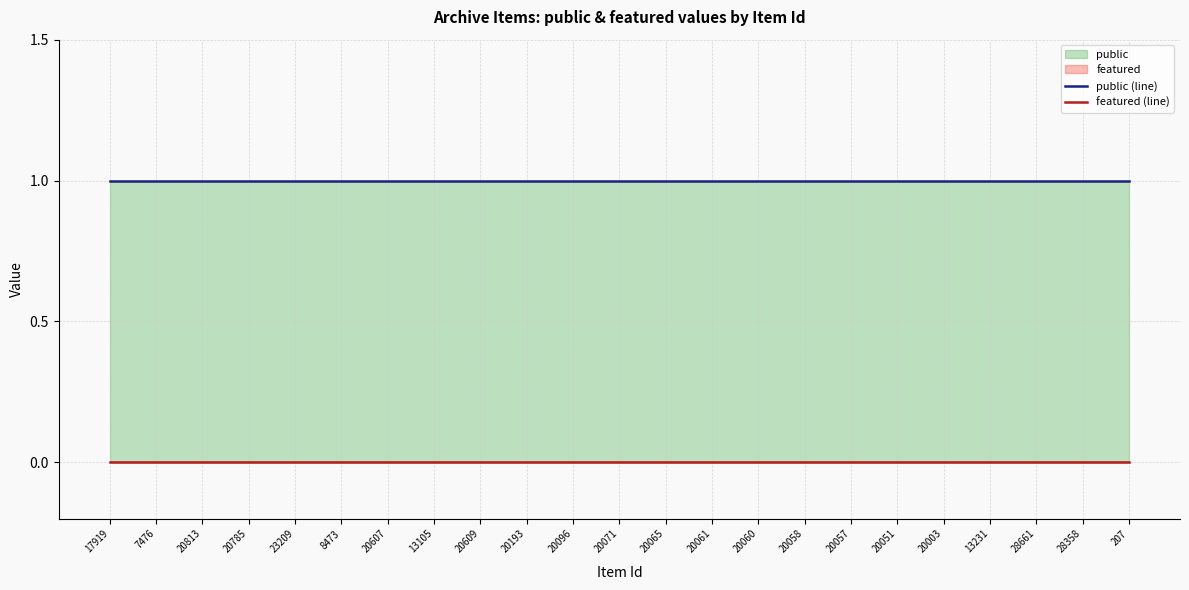

Between 20813 and 28661, which series saw the biggest shift?

public (line)